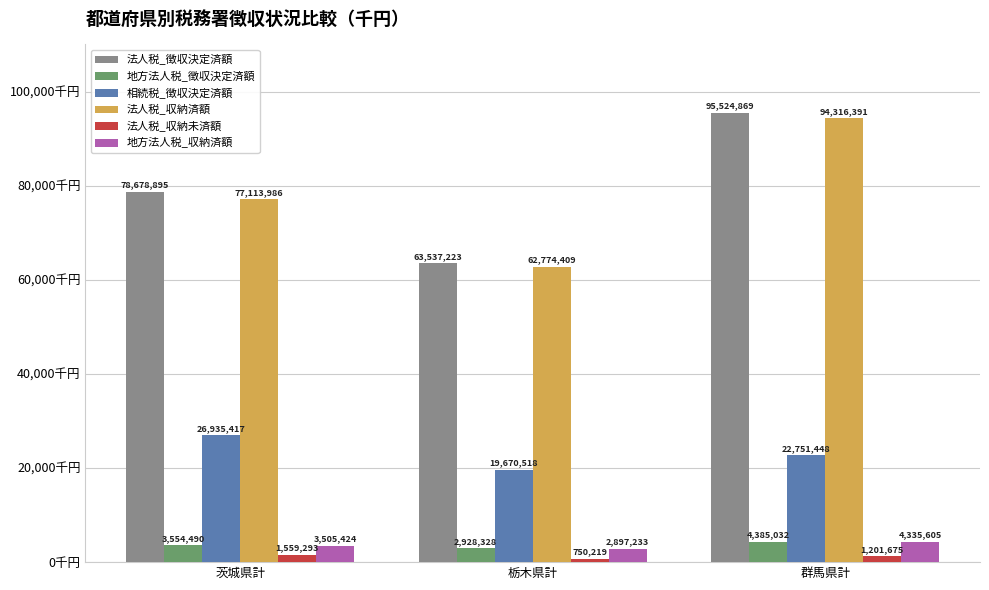

What are all the series names shown in the legend?

法人税_徴収決定済額, 地方法人税_徴収決定済額, 相続税_徴収決定済額, 法人税_収納済額, 法人税_収納未済額, 地方法人税_収納済額